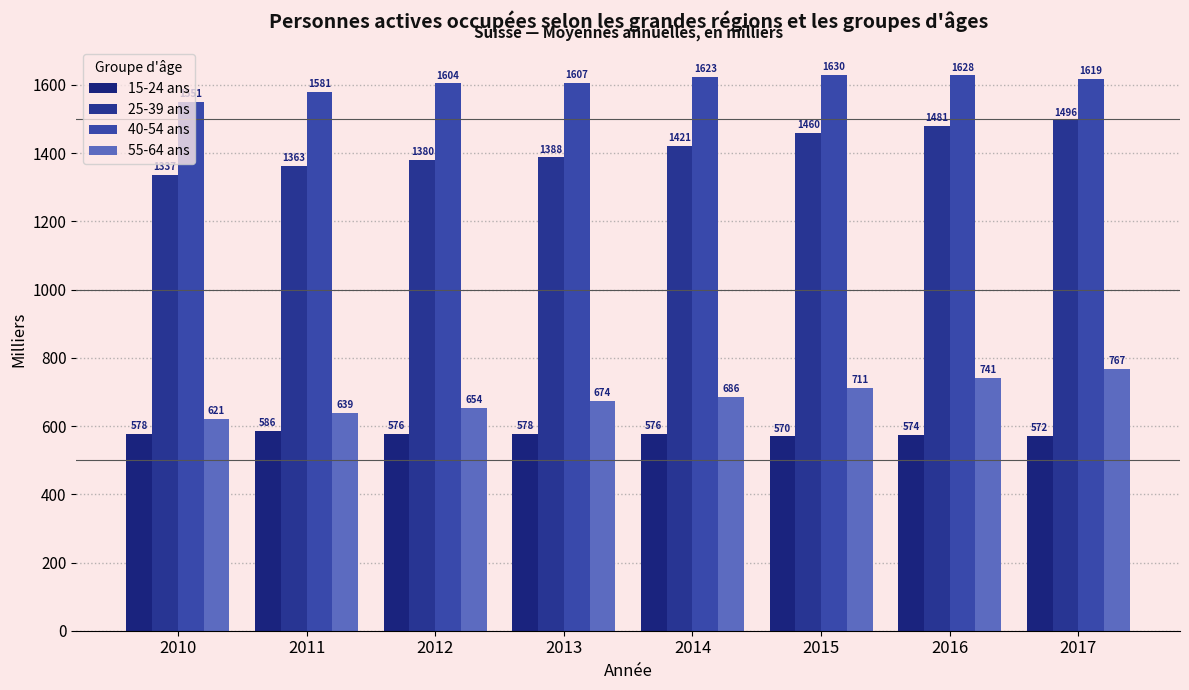

Reading left to right, extract all data points from this chart.

15-24 ans: 2010=577.9	2011=586.3	2012=576.2	2013=577.5	2014=576.3	2015=569.8	2016=573.8	2017=571.7
25-39 ans: 2010=1336.9	2011=1363.3	2012=1379.9	2013=1387.8	2014=1421.2	2015=1460.0	2016=1480.8	2017=1496.5
40-54 ans: 2010=1551.3	2011=1580.8	2012=1604.4	2013=1606.8	2014=1623.4	2015=1629.5	2016=1627.9	2017=1619.0
55-64 ans: 2010=621.1	2011=638.8	2012=653.7	2013=673.7	2014=685.9	2015=711.3	2016=740.6	2017=767.2